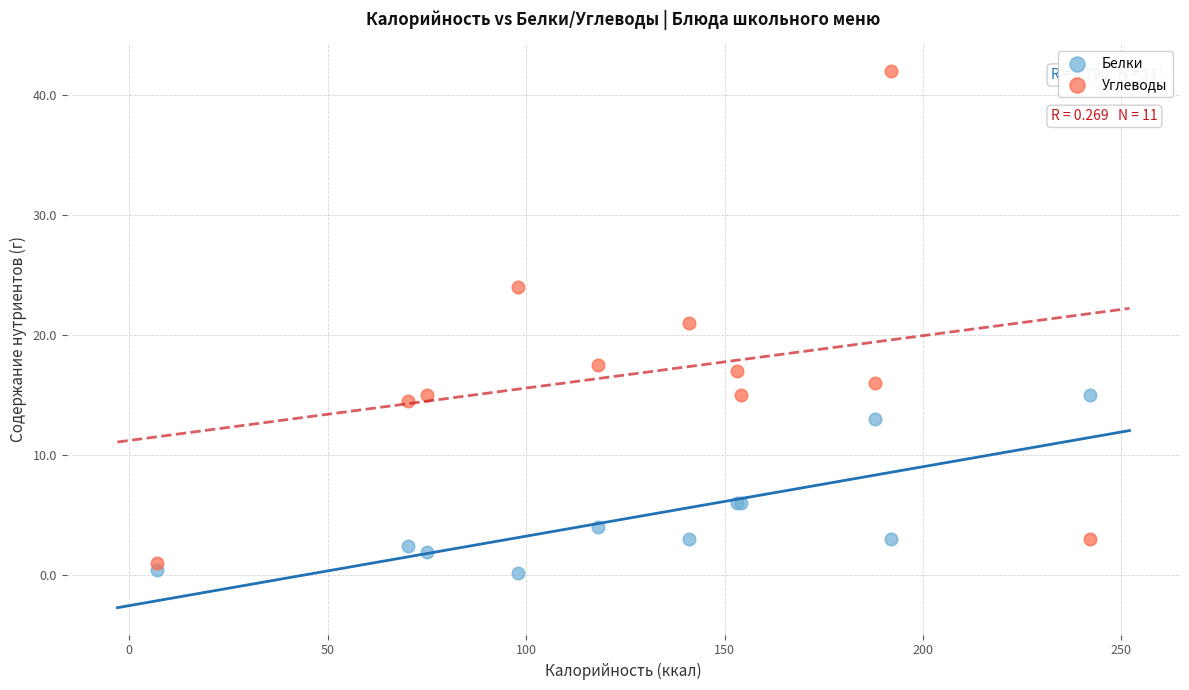

Which series reaches the minimum Y coordinate?

Белки